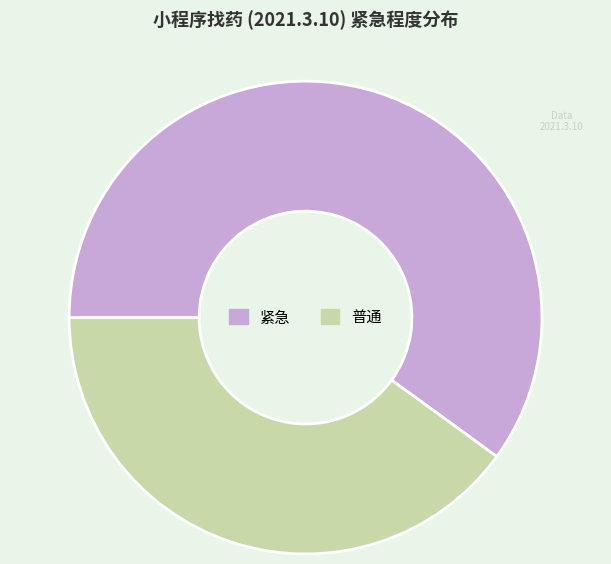

Is the sum of 普通 and 紧急 greater than half?

Yes